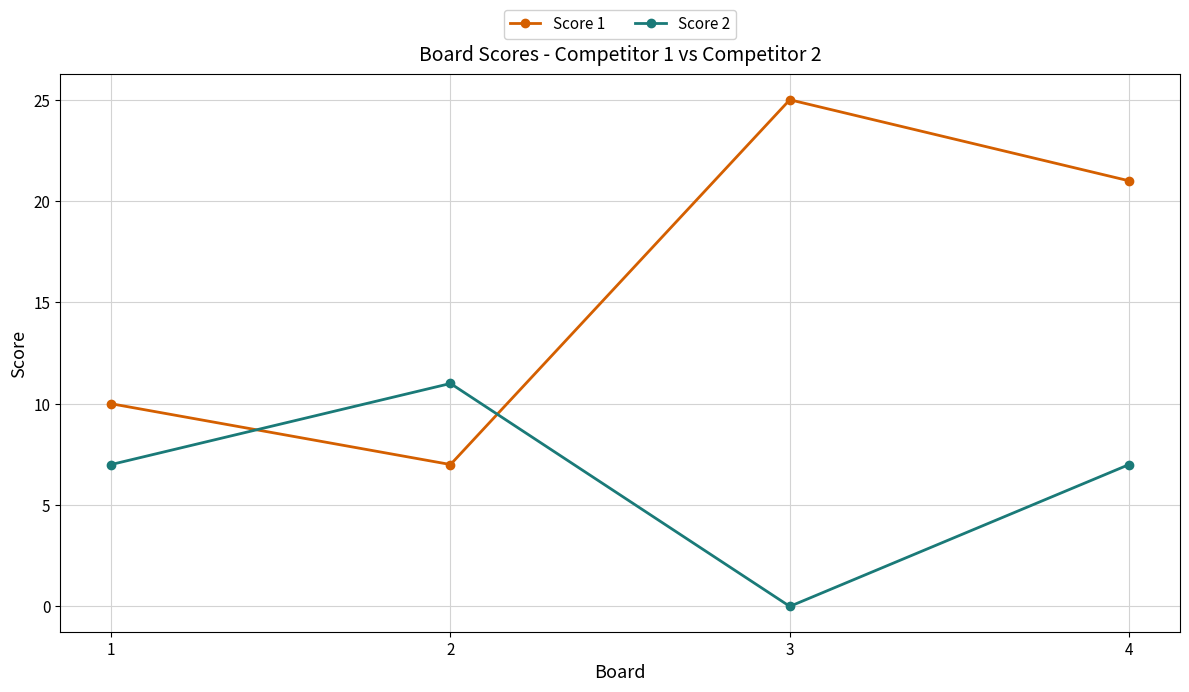

What is the value of the Score 1 point at the 4th from the left?

21